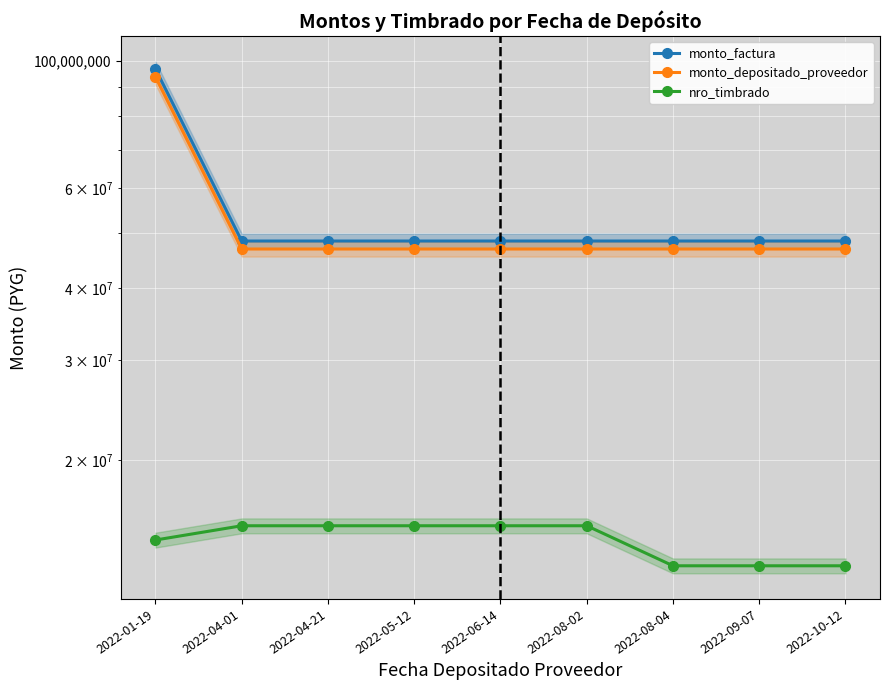

Reading left to right, list all the values displayed in this chart.

monto_factura: 2022-01-19=96842000	2022-04-01=48421000	2022-04-21=48421000	2022-05-12=48421000	2022-06-14=48421000	2022-08-02=48421000	2022-08-04=48421000	2022-09-07=48421000	2022-10-12=48421000
monto_depositado_proveedor: 2022-01-19=93773868	2022-04-01=46886935	2022-04-21=46886935	2022-05-12=46886935	2022-06-14=46886935	2022-08-02=46886935	2022-08-04=46886935	2022-09-07=46886935	2022-10-12=46886935
nro_timbrado: 2022-01-19=14517667	2022-04-01=15376384	2022-04-21=15376384	2022-05-12=15376384	2022-06-14=15376384	2022-08-02=15376384	2022-08-04=13086421	2022-09-07=13086421	2022-10-12=13086421